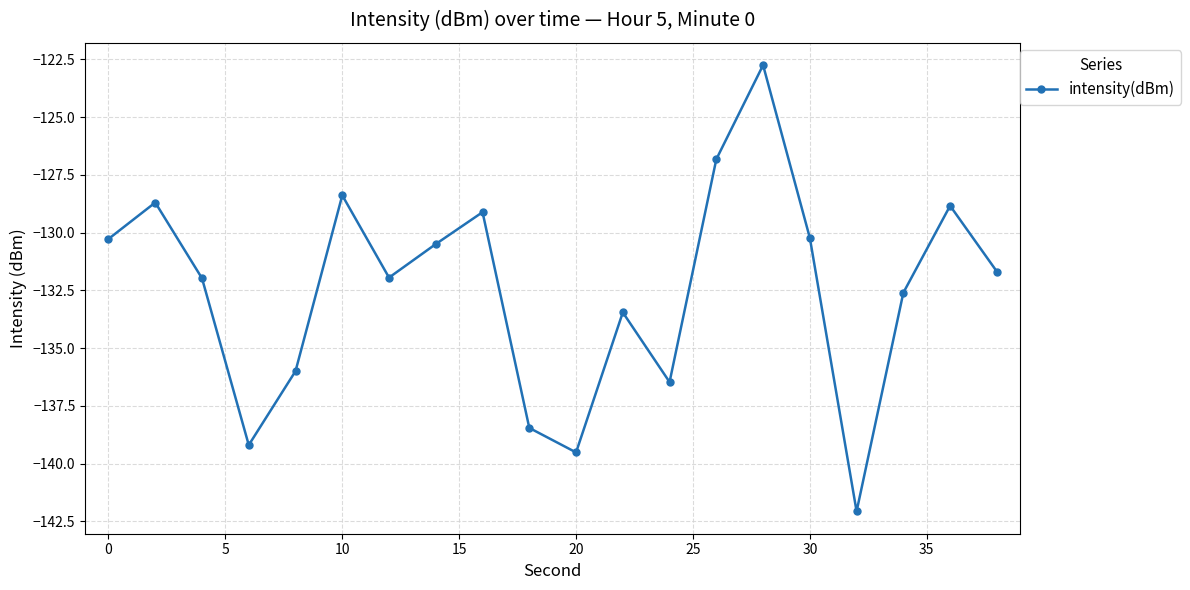

What is the value of the 5th point from the left?

-136.0